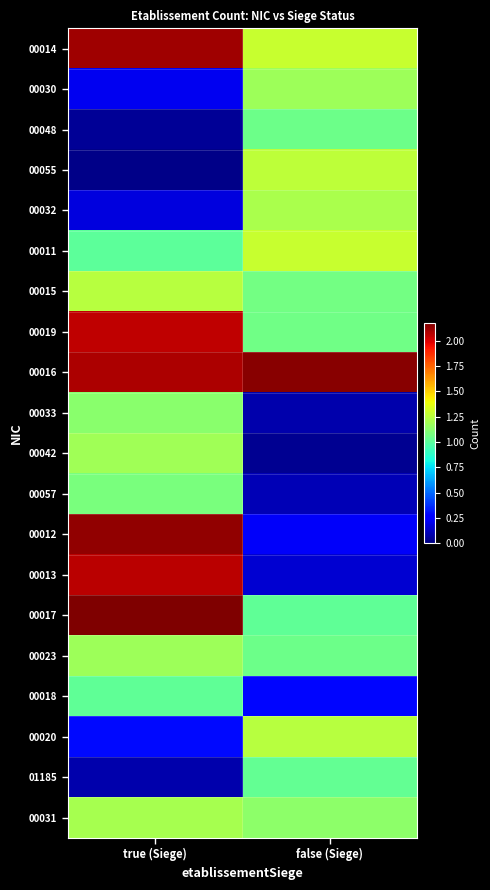

Reading left to right, list all the values displayed in this chart.

00014: true (Siege)=2.1	false (Siege)=1.3
00030: true (Siege)=0.2	false (Siege)=1.2
00048: true (Siege)=0.0	false (Siege)=1.0
00055: true (Siege)=0.0	false (Siege)=1.3
00032: true (Siege)=0.2	false (Siege)=1.2
00011: true (Siege)=1.0	false (Siege)=1.3
00015: true (Siege)=1.2	false (Siege)=1.1
00019: true (Siege)=2.1	false (Siege)=1.1
00016: true (Siege)=2.1	false (Siege)=2.2
00033: true (Siege)=1.1	false (Siege)=0.1
00042: true (Siege)=1.2	false (Siege)=0.0
00057: true (Siege)=1.1	false (Siege)=0.1
00012: true (Siege)=2.1	false (Siege)=0.2
00013: true (Siege)=2.1	false (Siege)=0.2
00017: true (Siege)=2.2	false (Siege)=1.0
00023: true (Siege)=1.2	false (Siege)=1.1
00018: true (Siege)=1.0	false (Siege)=0.3
00020: true (Siege)=0.3	false (Siege)=1.2
01185: true (Siege)=0.1	false (Siege)=1.0
00031: true (Siege)=1.2	false (Siege)=1.1